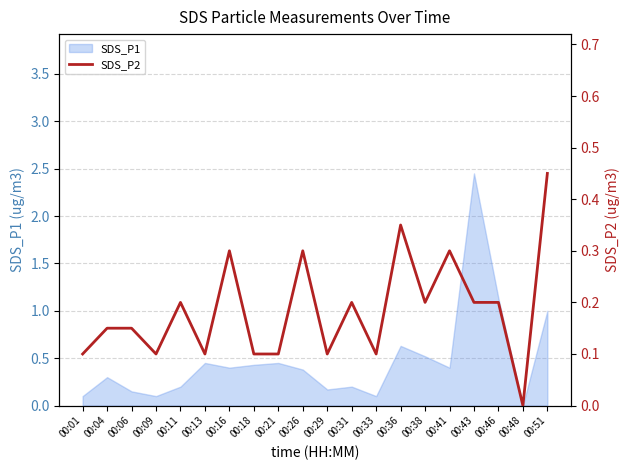

Which has a higher value, 00:04 or 00:09?

00:04